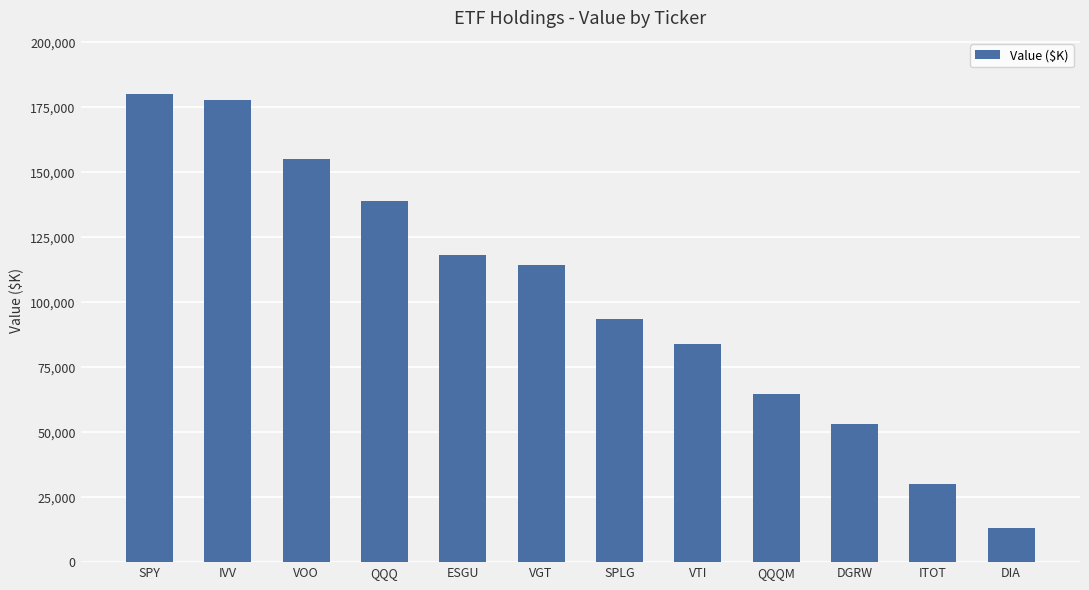

How many bars are there in total?

12